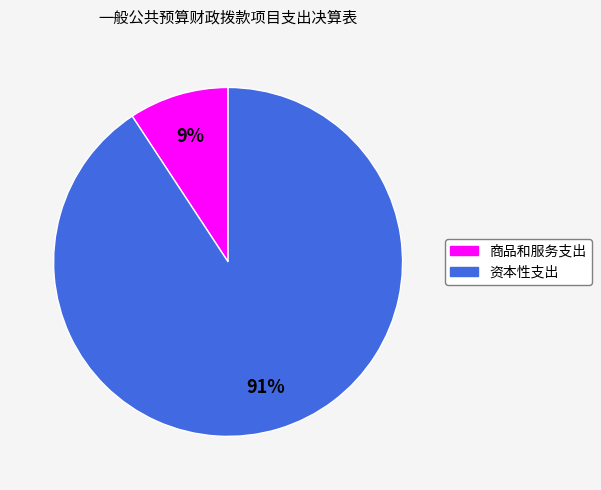

To the nearest percent, what portion does 商品和服务支出 represent?

9%